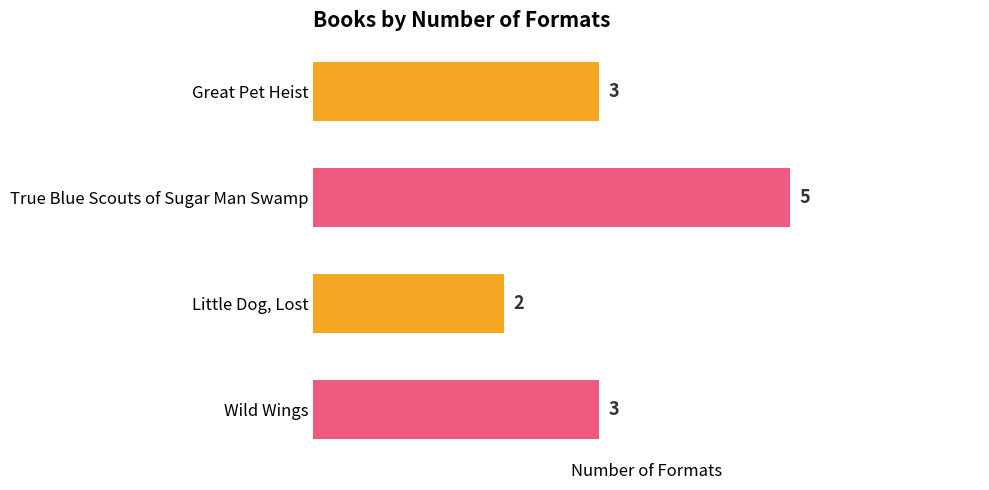

The value at Little Dog, Lost is 3. True or false?

False